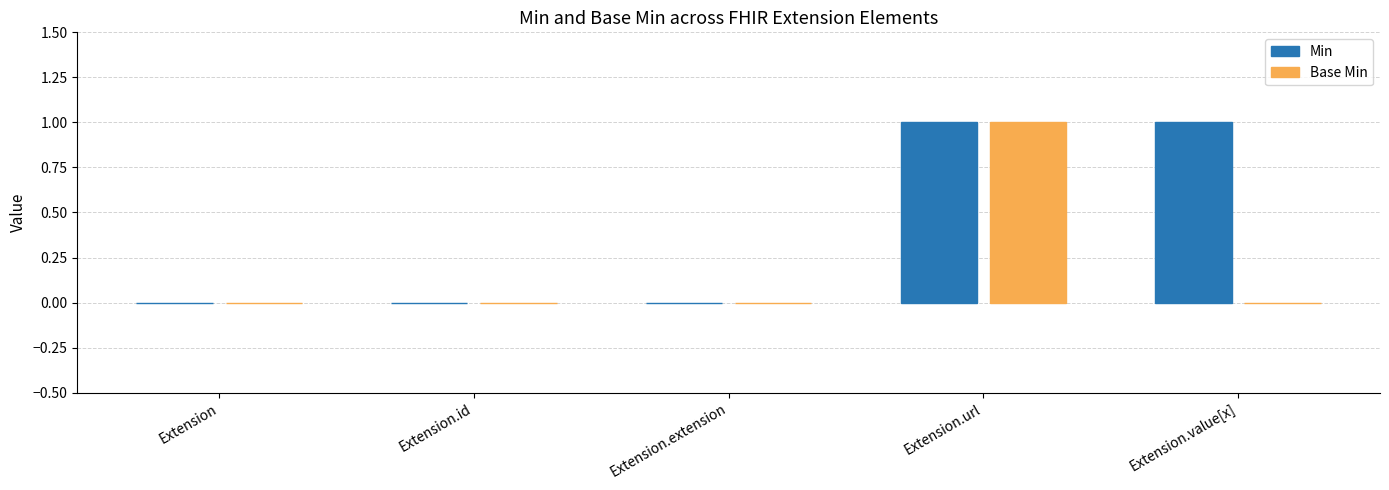

At which category is the sum across all series the highest?

Extension.url